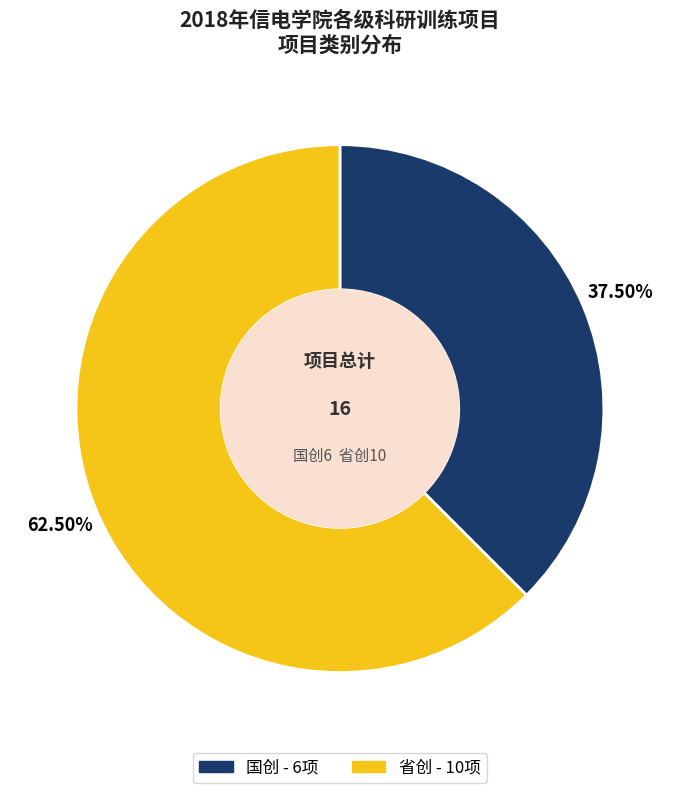

Is the sum of 省创 and 国创 greater than half?

Yes